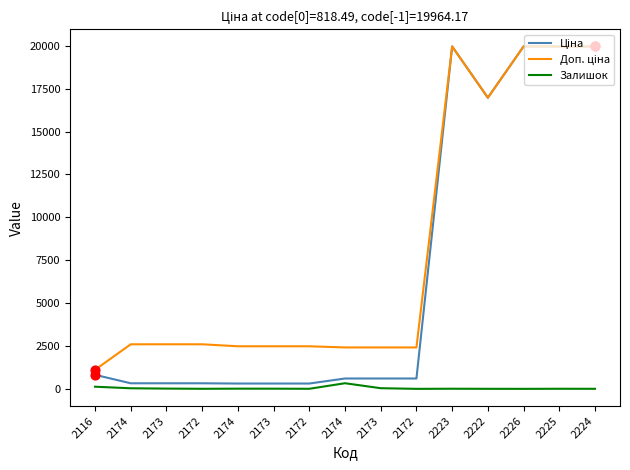

Which series has the largest total across all categories?

Доп. ціна